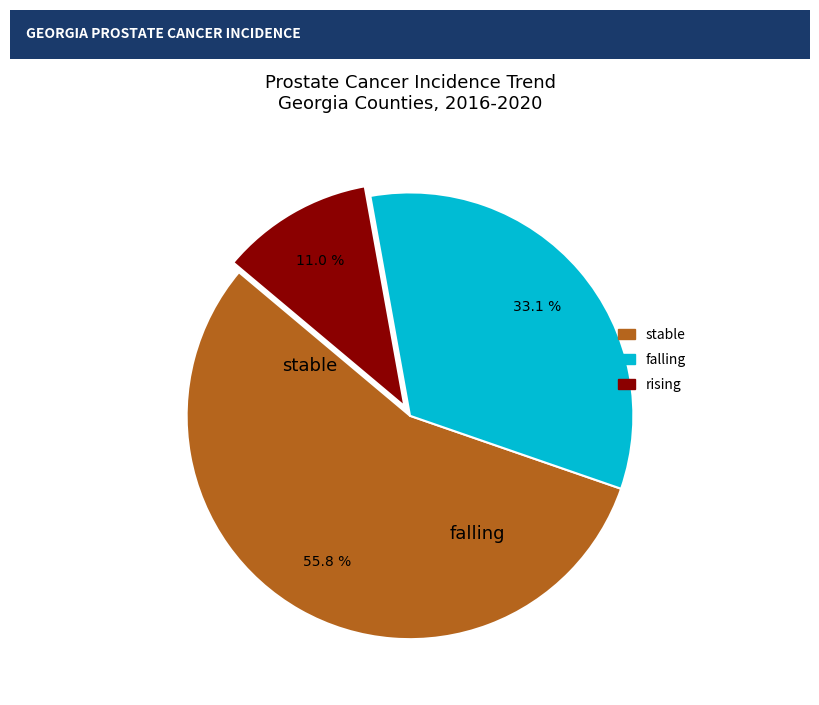

To the nearest percent, what is the combined percentage of rising and falling?

44%